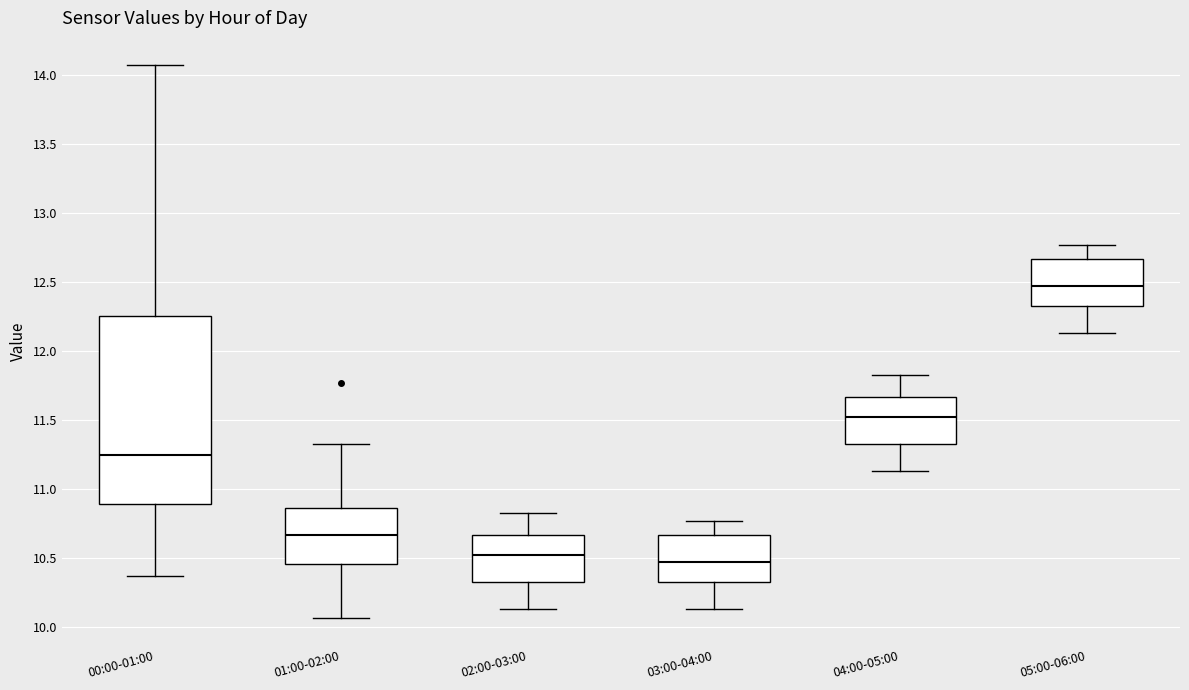

Which box is the tallest, from its lower edge to its upper edge?

00:00-01:00